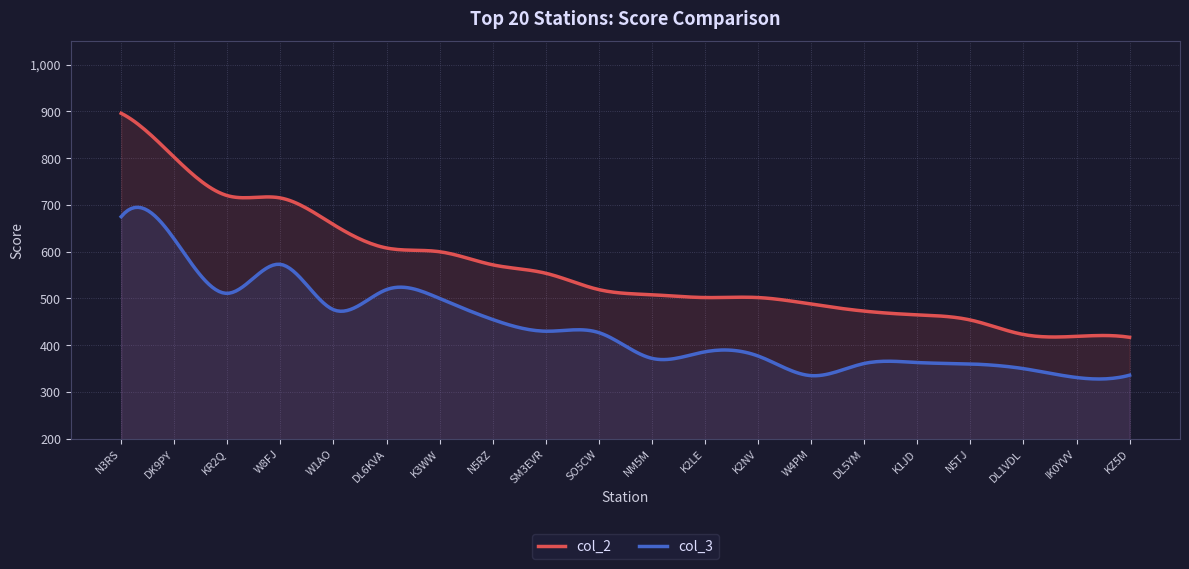

Which label corresponds to the smallest value in the chart?

IK0YVV